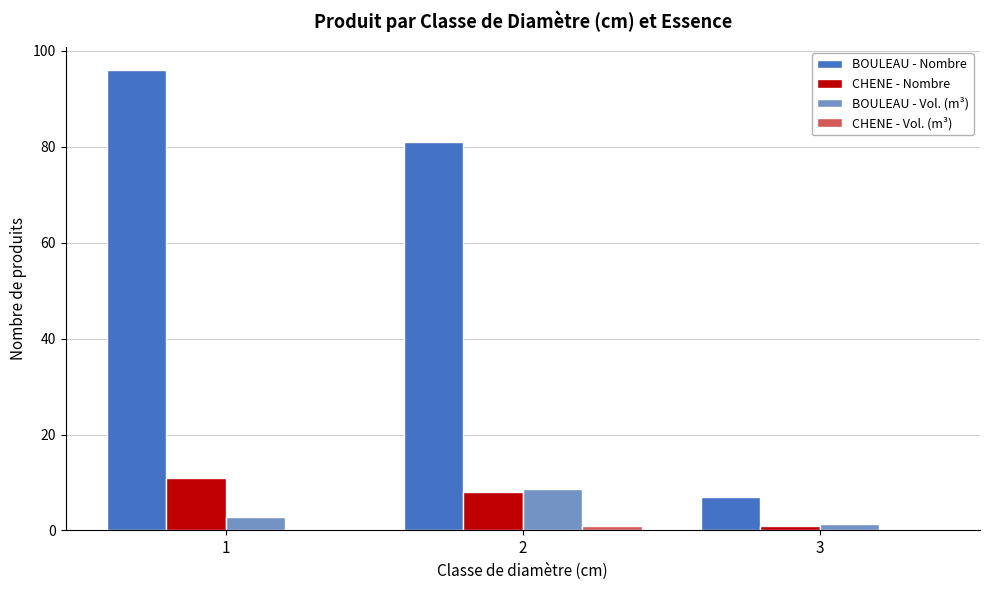

The value of BOULEAU - Nombre at 3 is 7.0. True or false?

True